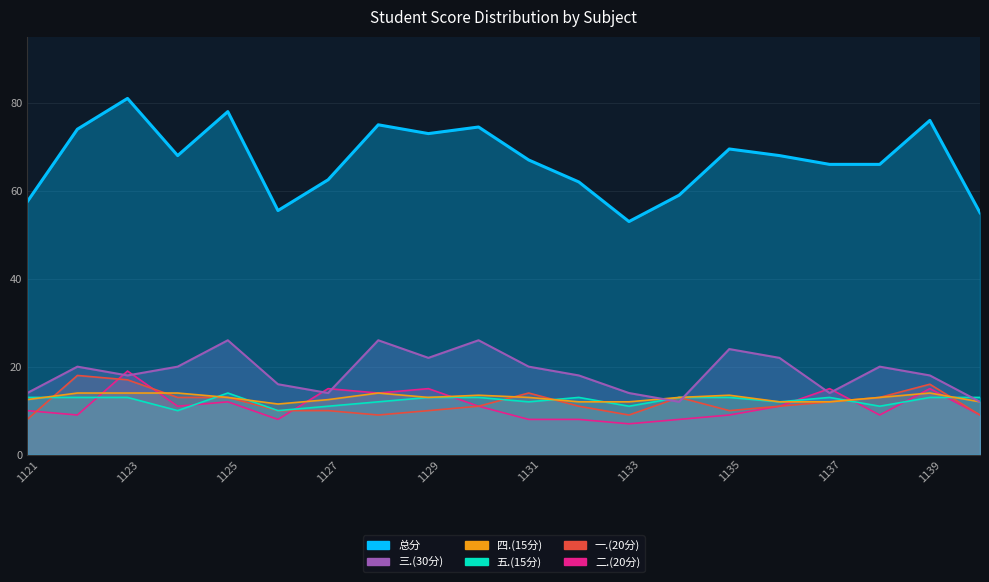

How many interior local peaks does the 二.(20分) series have?

6